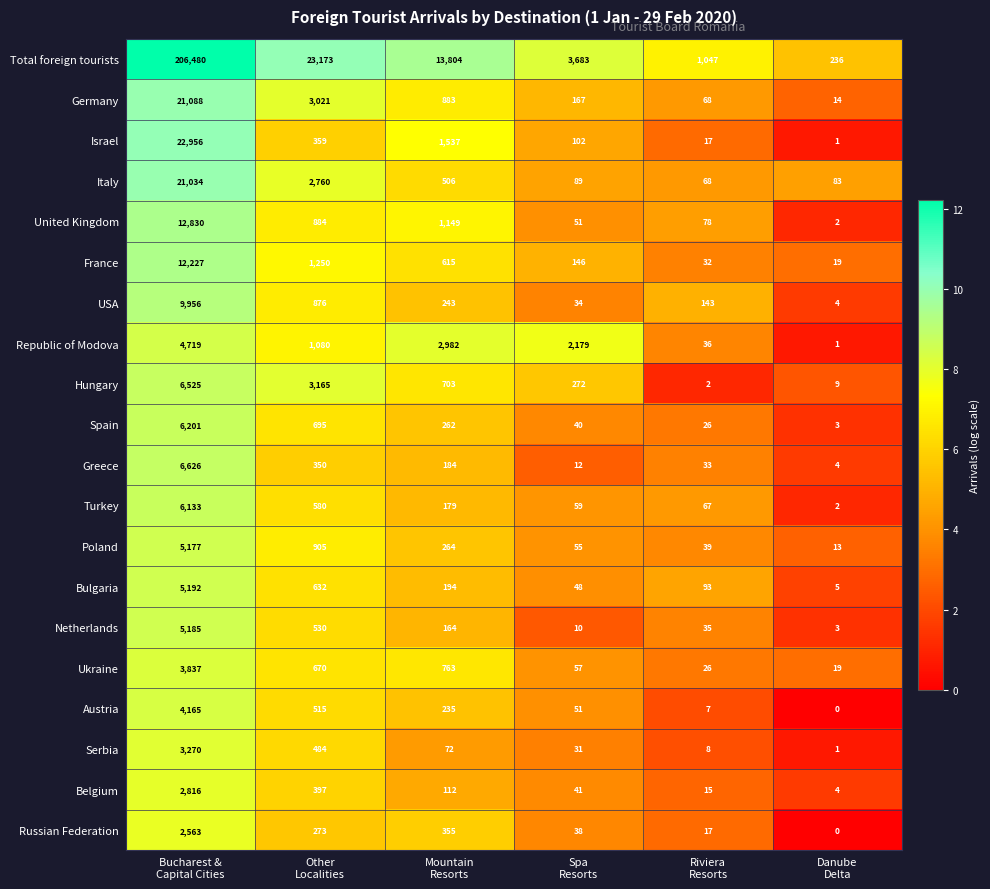

What is the greatest value displayed?

206480